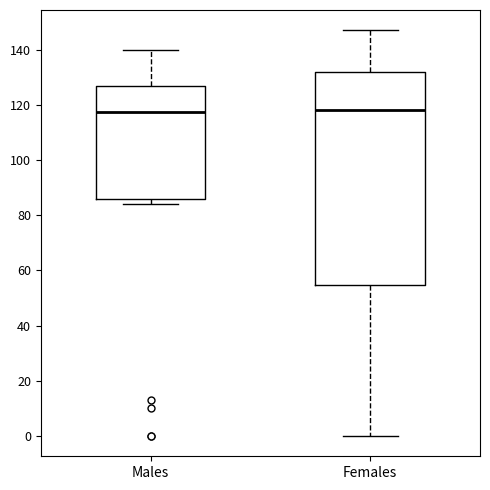

Where does the upper whisker of the box for Males end on the y-axis? The values are not printed on the chart, so give them approximately, as read against the axis.

140